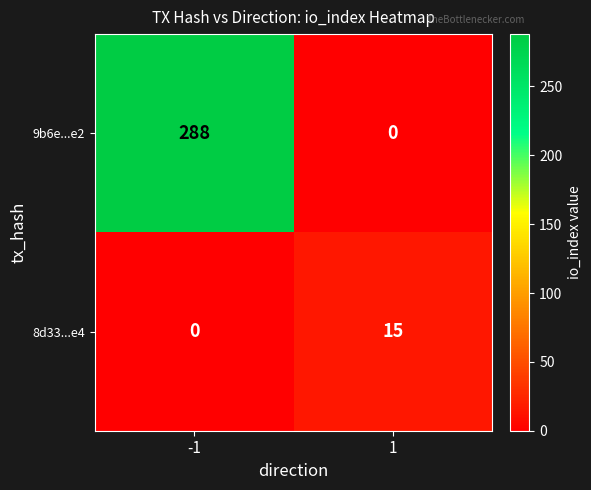

What is the spread (max minus min) of values at 1?

15